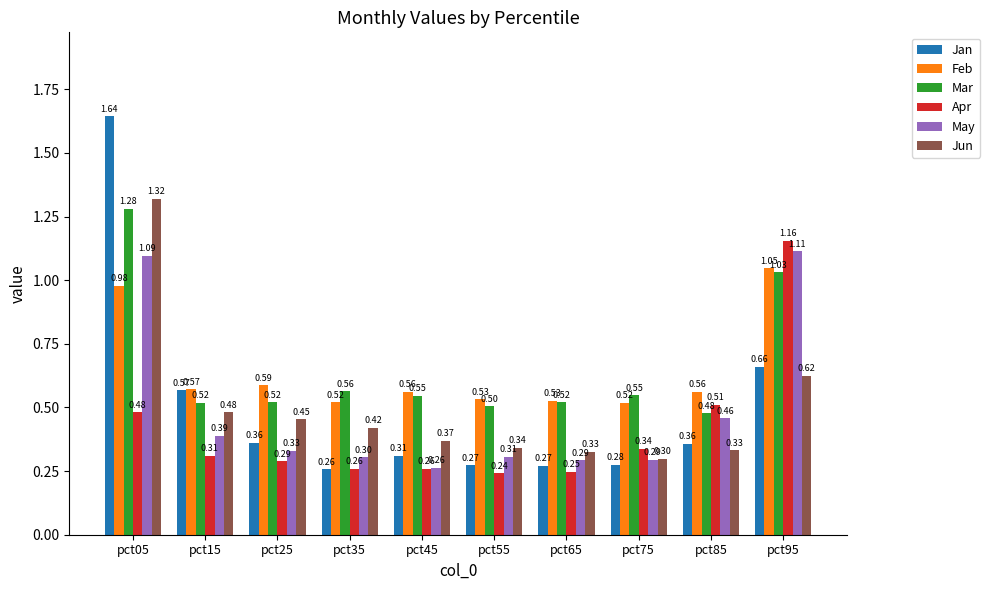

At which category is the sum across all series the highest?

pct05